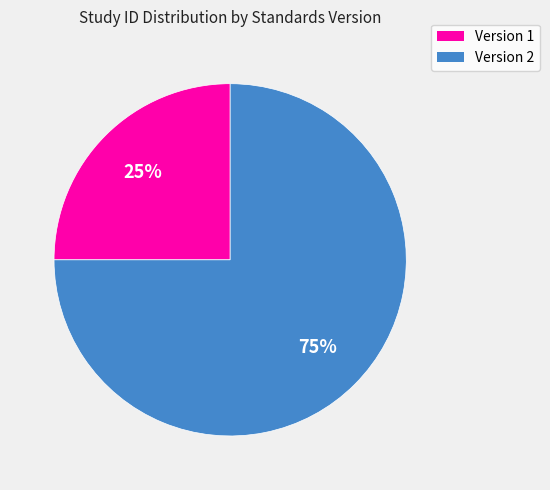

Is there any slice that represents more than half of the pie?

Yes